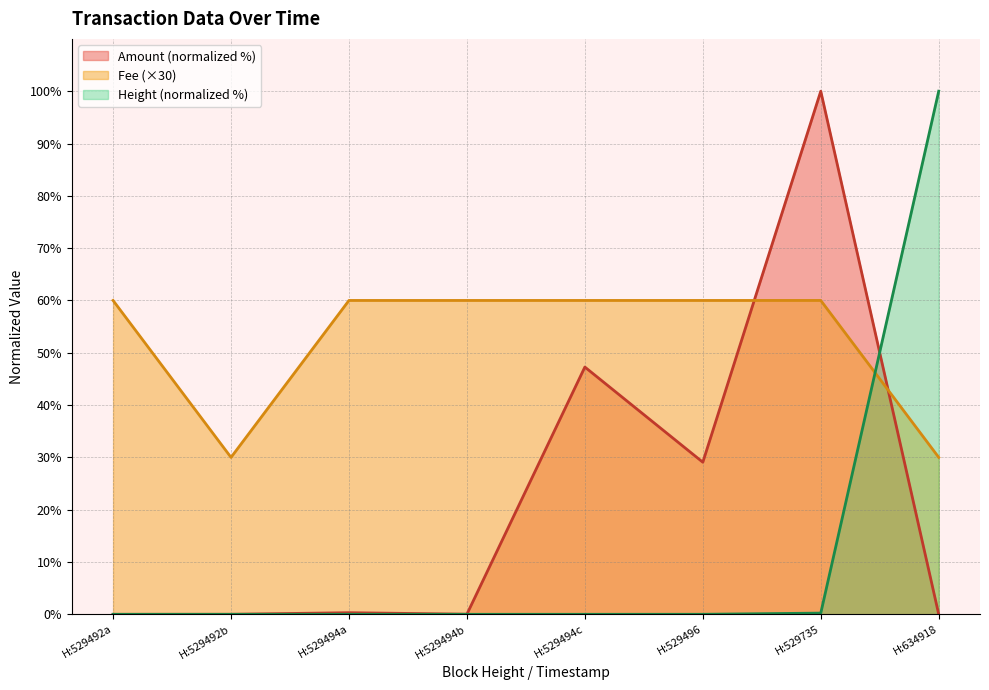

Does the chart display data point markers on the line(s)?

No